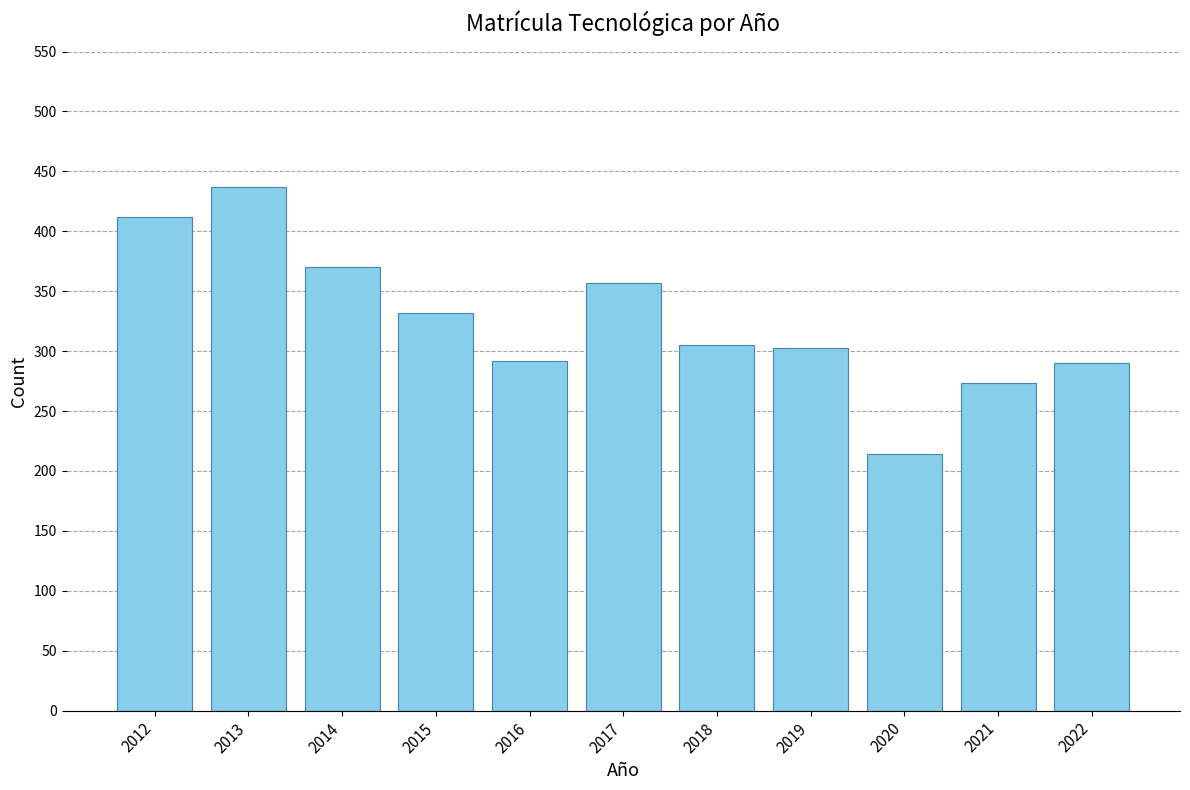

Where is the data nearest to the value 325?

2015